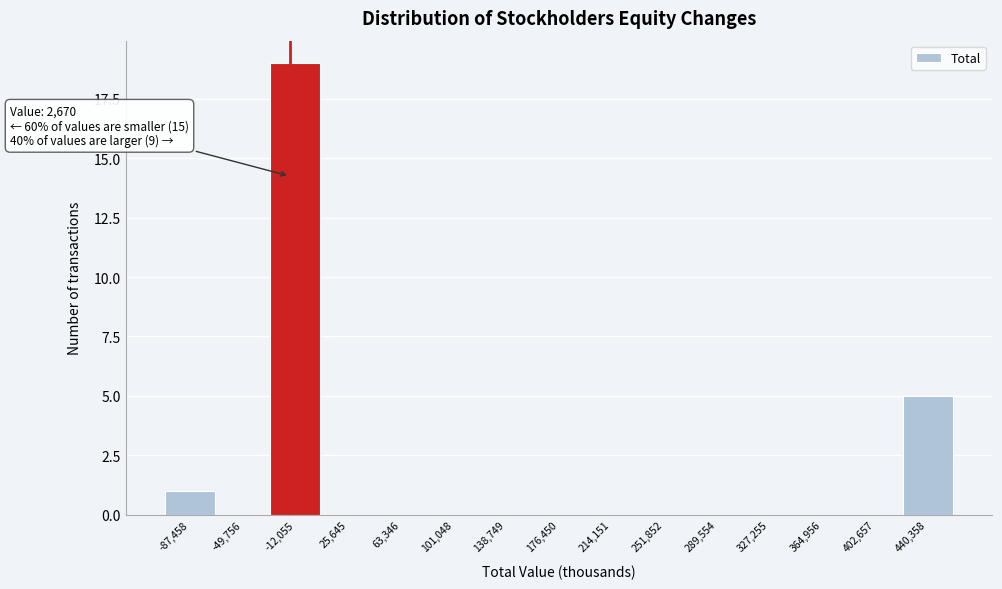

Reading left to right, what are all the values shown in this chart?

-87,458=1	-49,756=0	-12,055=19	25,645=0	63,346=0	101,048=0	138,749=0	176,450=0	214,151=0	251,852=0	289,554=0	327,255=0	364,956=0	402,657=0	440,358=5